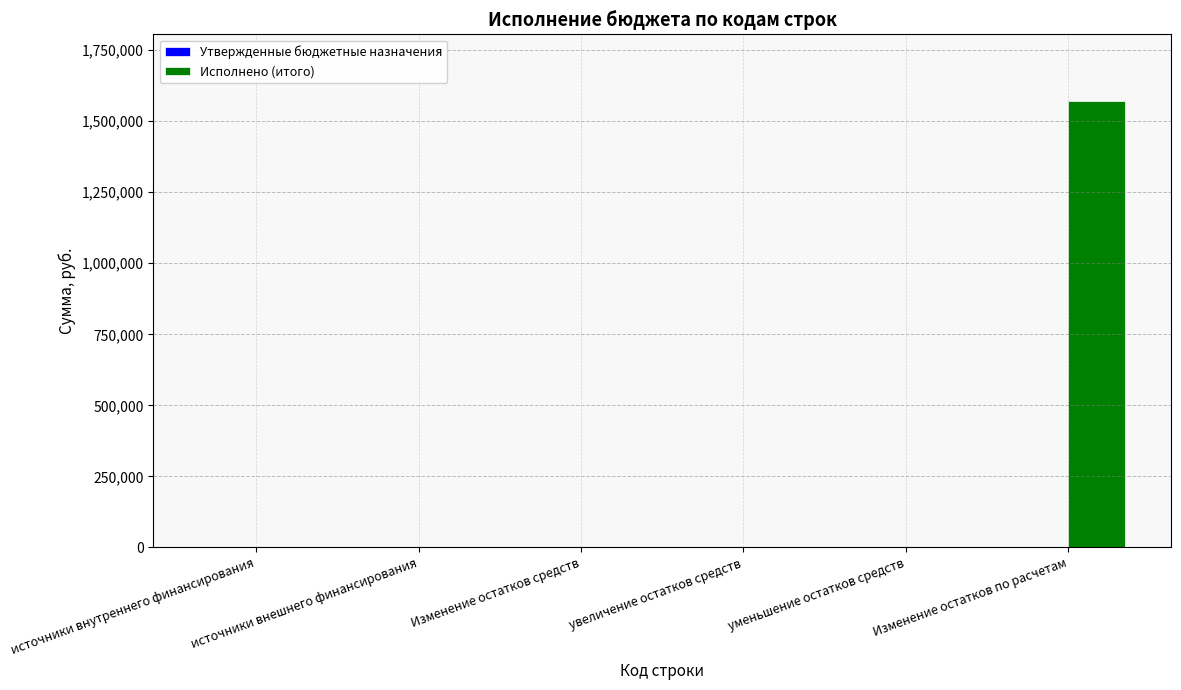

At which category does the chart reach its peak across all series?

Изменение остатков по расчетам